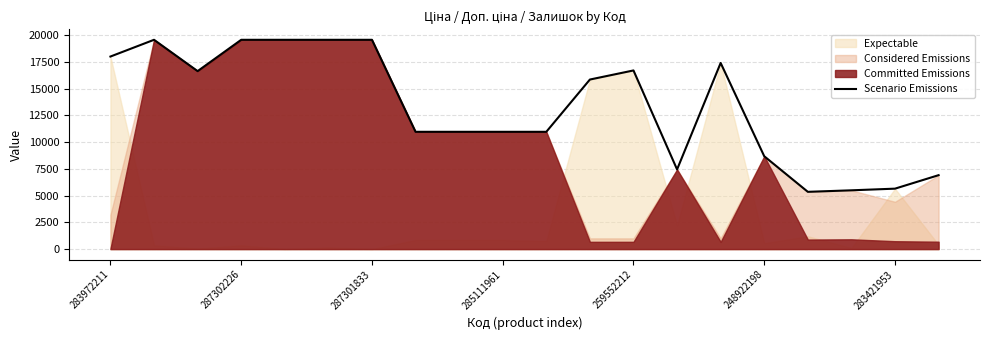

What is the lowest value of the Scenario Emissions series?

5353.1